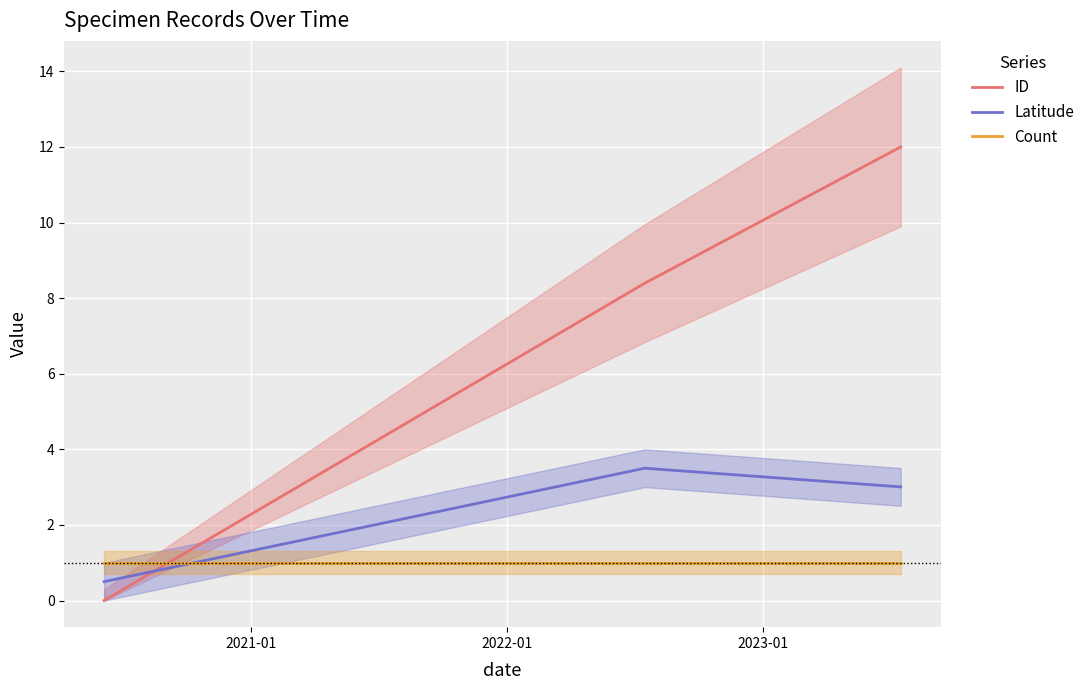

What is the value of the Count point at the 2nd from the left?

1.0